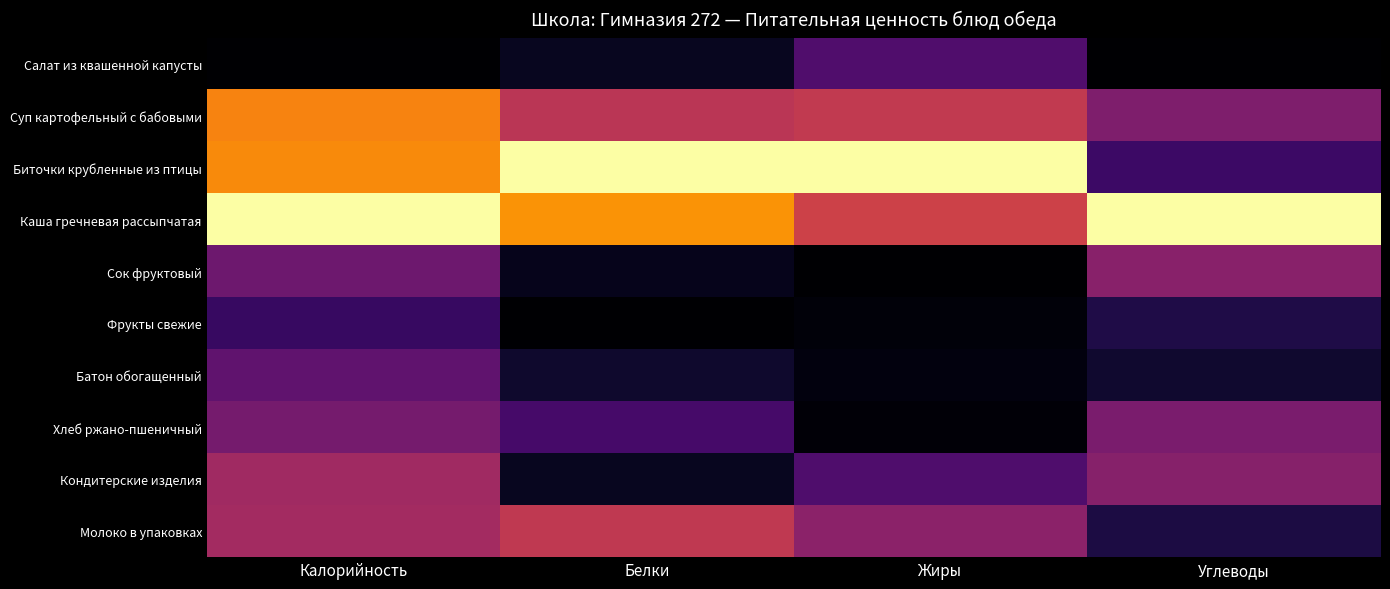

Rank the series by their maximum value, from lowest to highest.

Фрукты свежие, Салат из квашенной капусты, Батон обогащенный, Хлеб ржано-пшеничный, Сок фруктовый, Кондитерские изделия, Молоко в упаковках, Суп картофельный с бабовыми, Биточки крубленные из птицы, Каша гречневая рассыпчатая